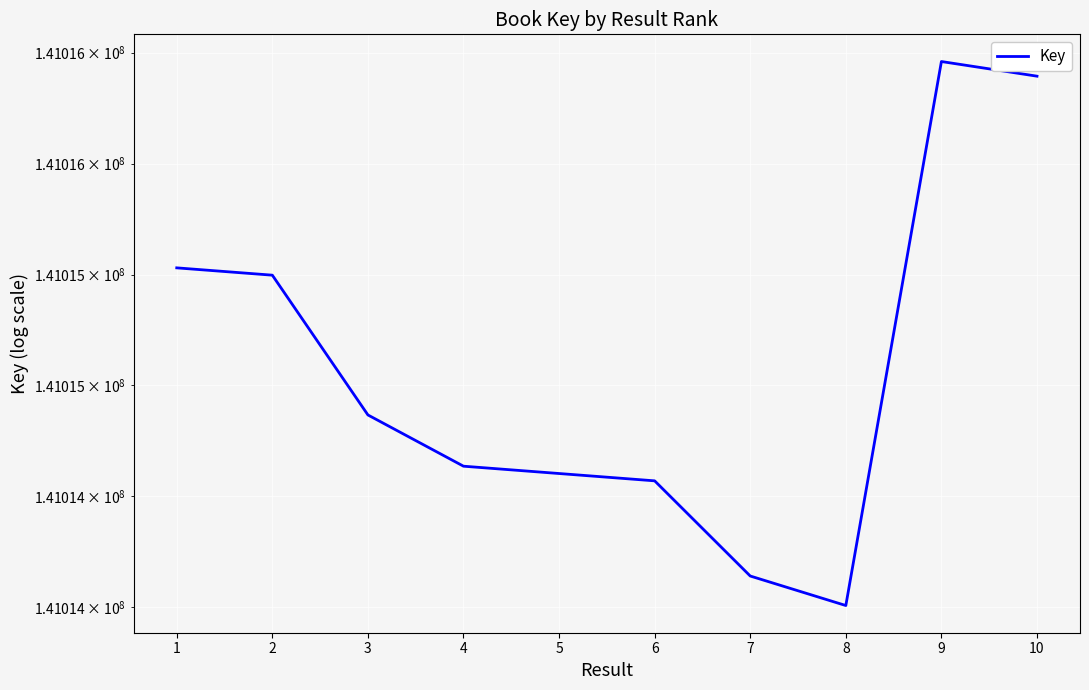

What is the ratio of the value at 3 to the value at 9?

1.0